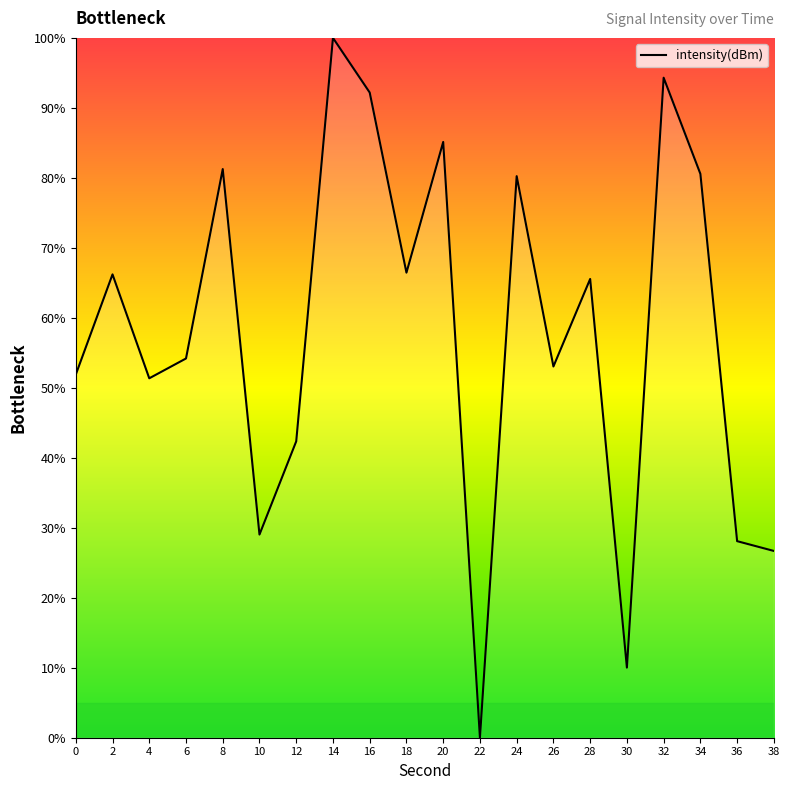

The chart shows a value of 92.2 at 16. True or false?

True